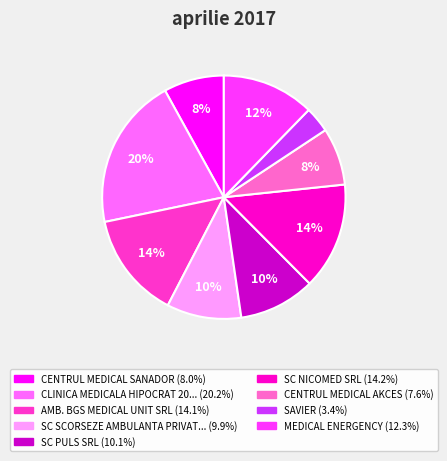

To the nearest percent, what is the average slice percentage?

11%